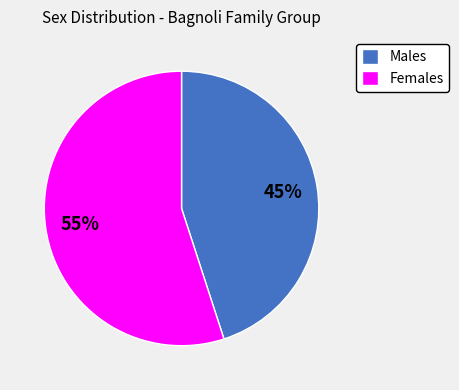

Is it true that Males is 38% of the pie?

False